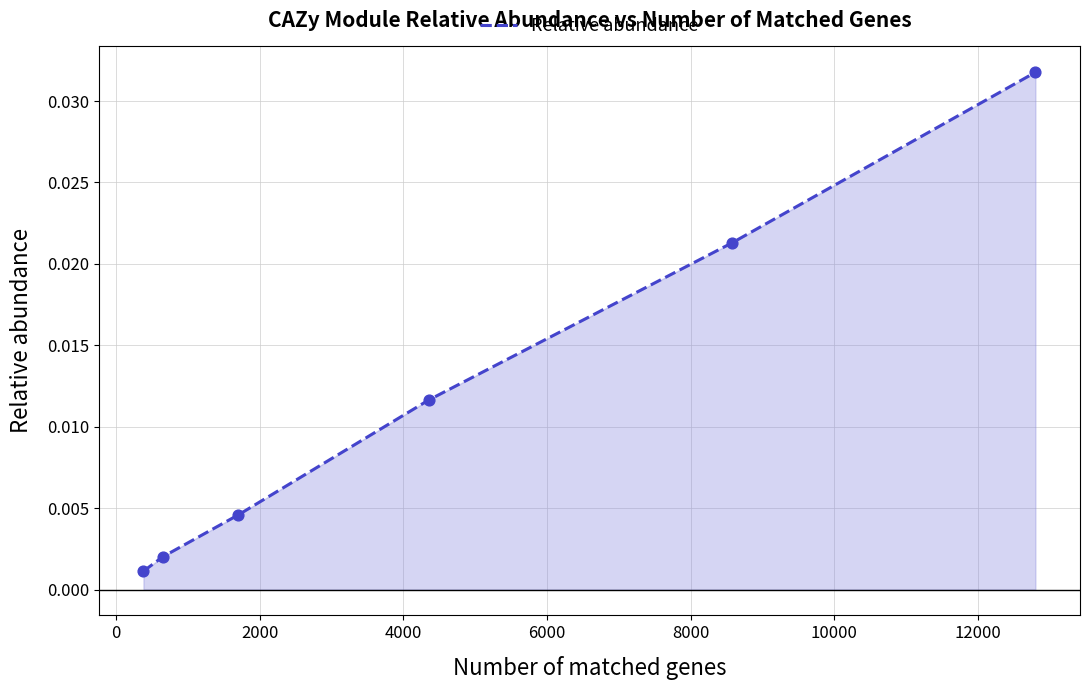

True or false: the data has more than 2 interior local peaks.

False